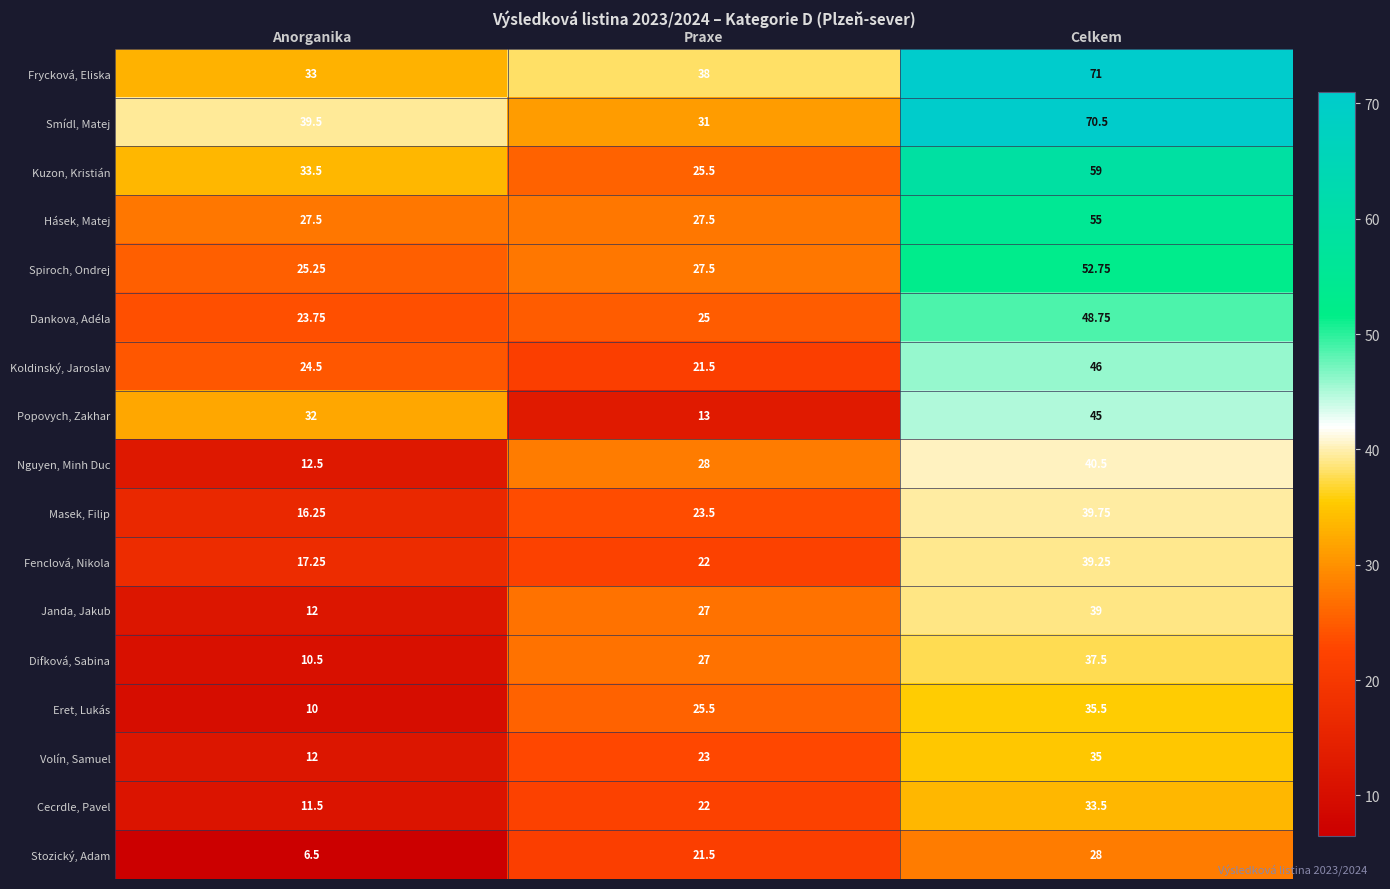

Which category has the lowest value in the Cecrdle, Pavel series?

Anorganika